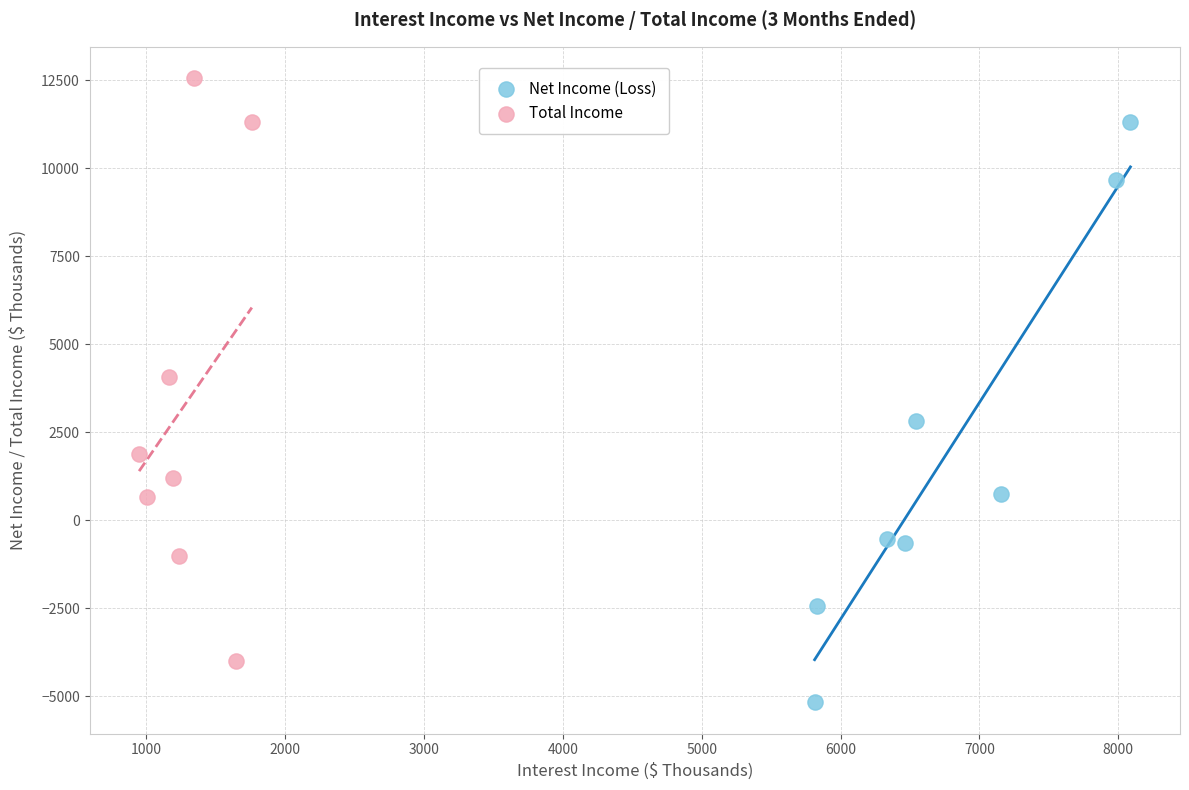

Which series contains the lowest Y value?

Net Income (Loss)